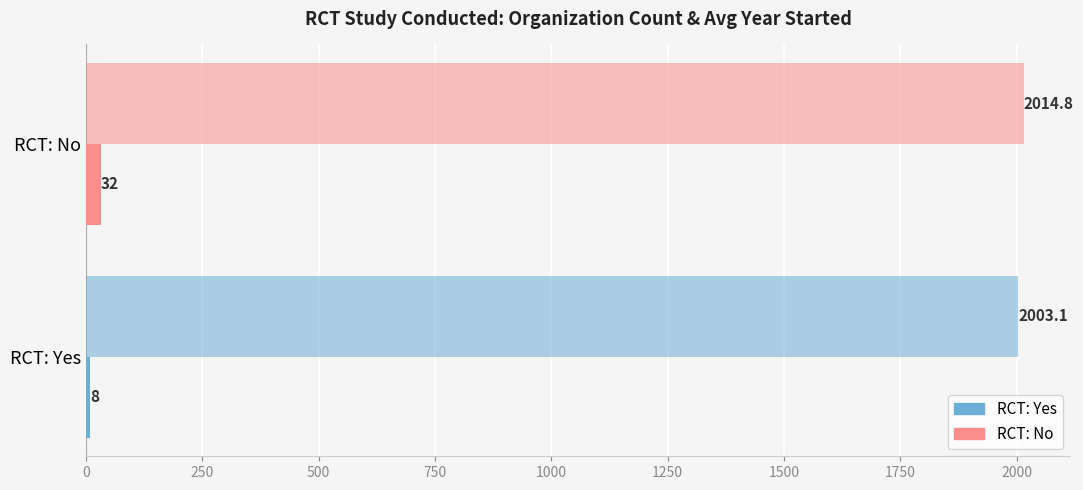

How many data points does each series have?

2